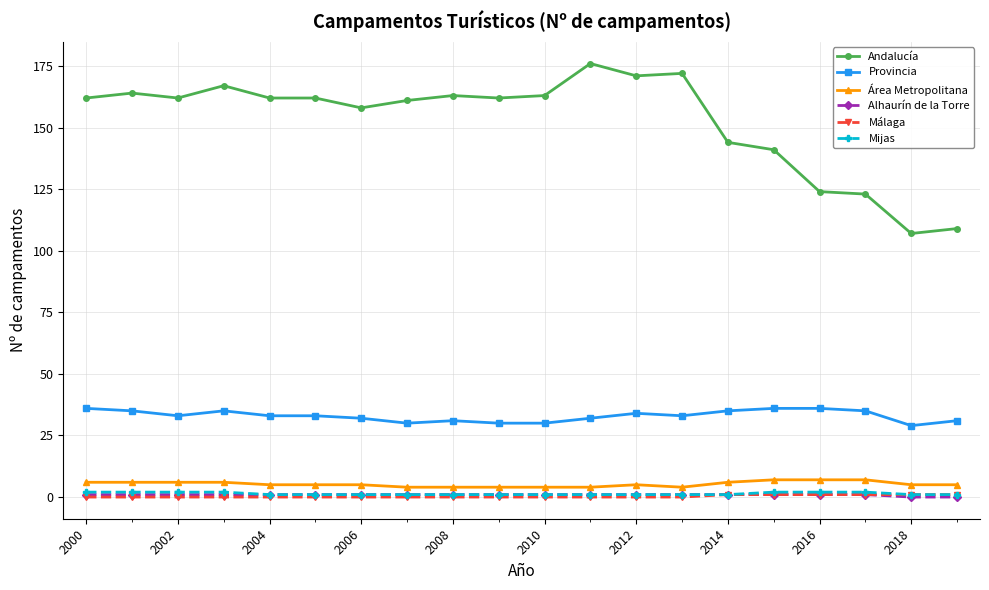

True or false: Málaga and Provincia intersect in this chart.

False